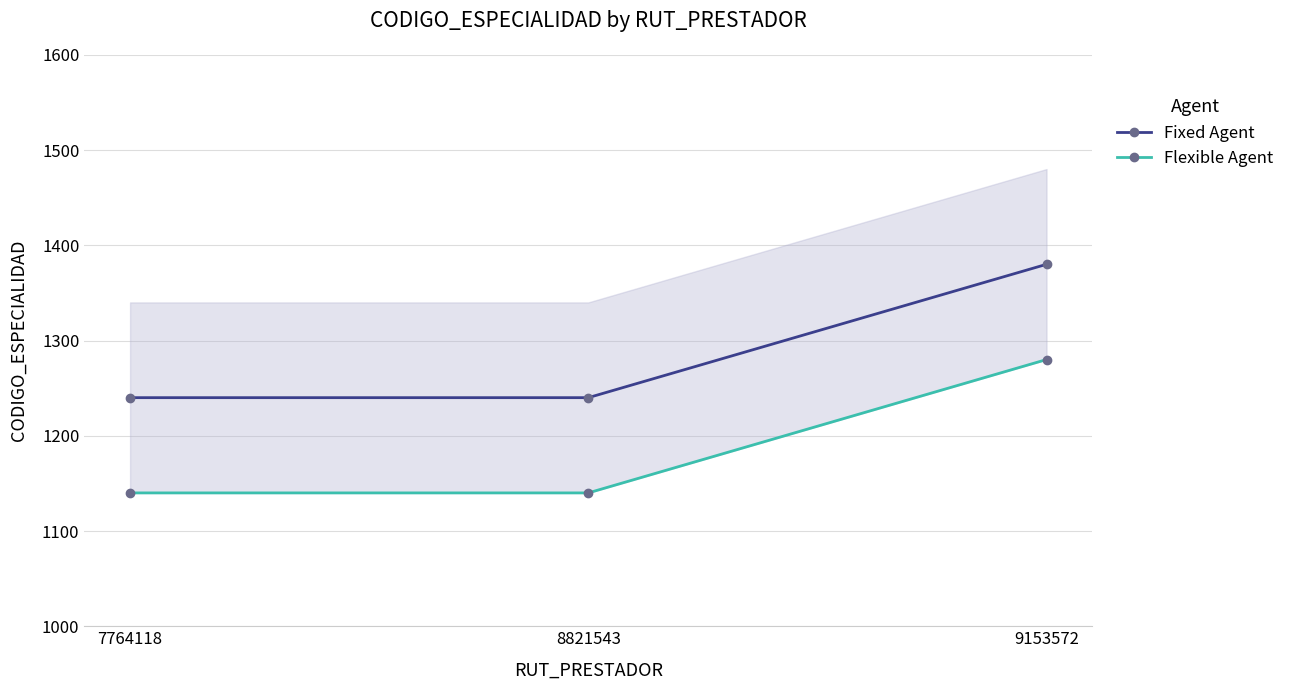

What is the average value of the Fixed Agent series?

1287